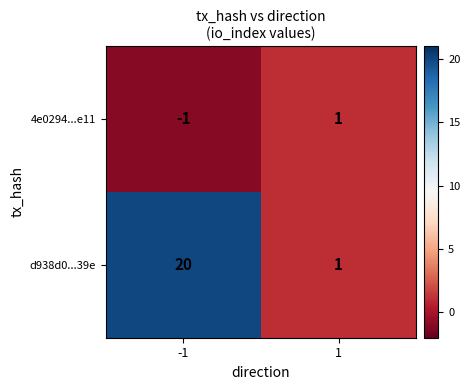

Is it true that d938d0...39e equals 20 at -1?

True